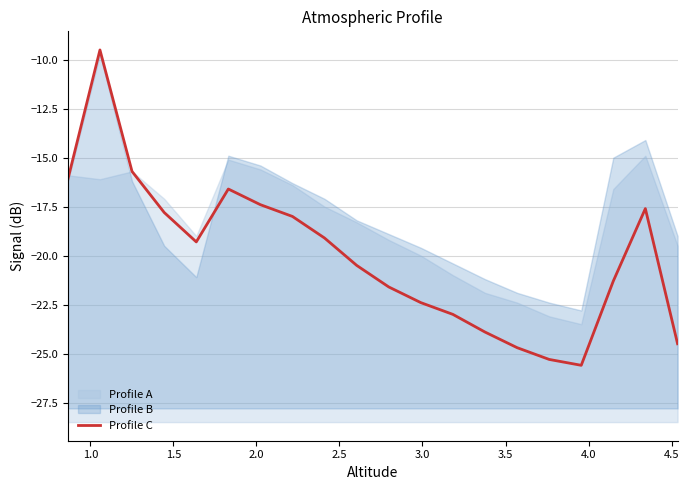

What is the greatest value displayed?

-9.5